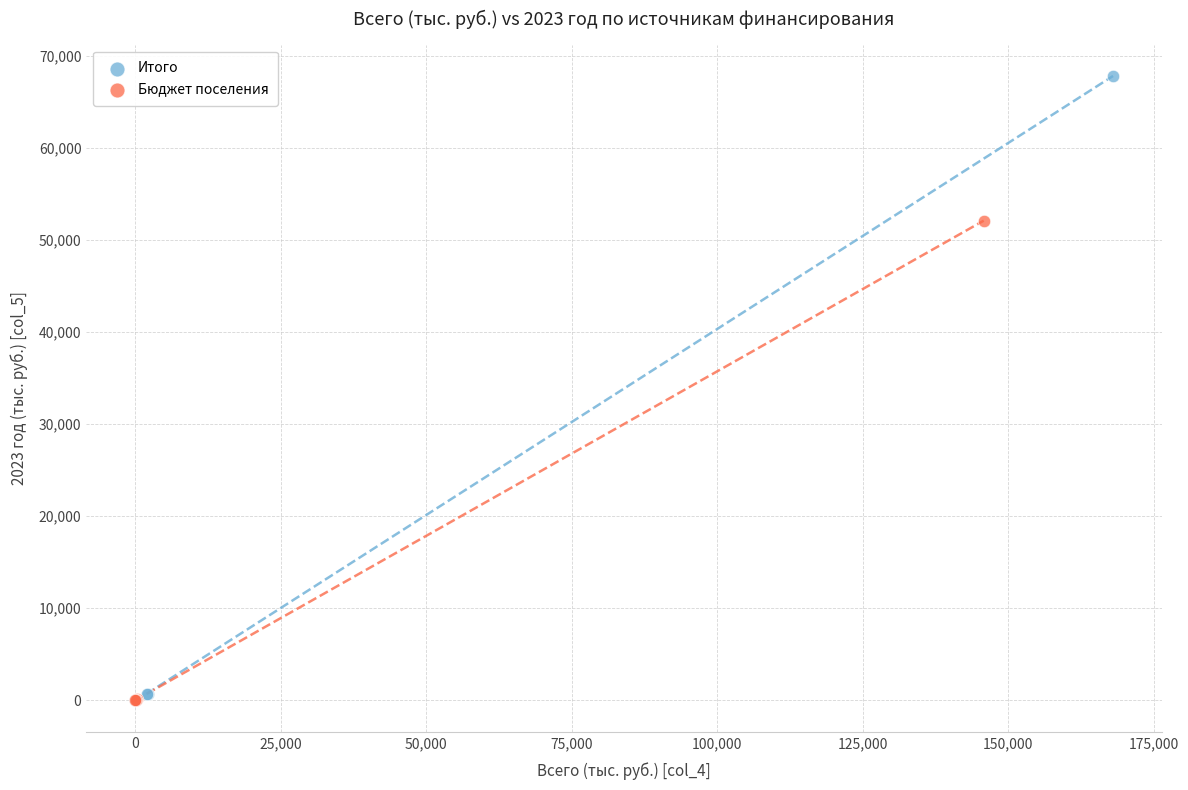

Which series reaches the maximum Y coordinate?

Итого